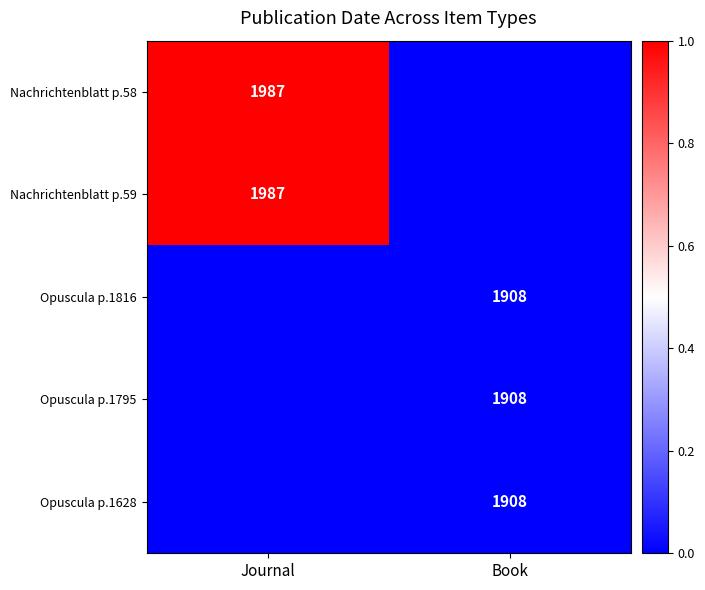

Which series has the largest total across all categories?

Nachrichtenblatt p.58